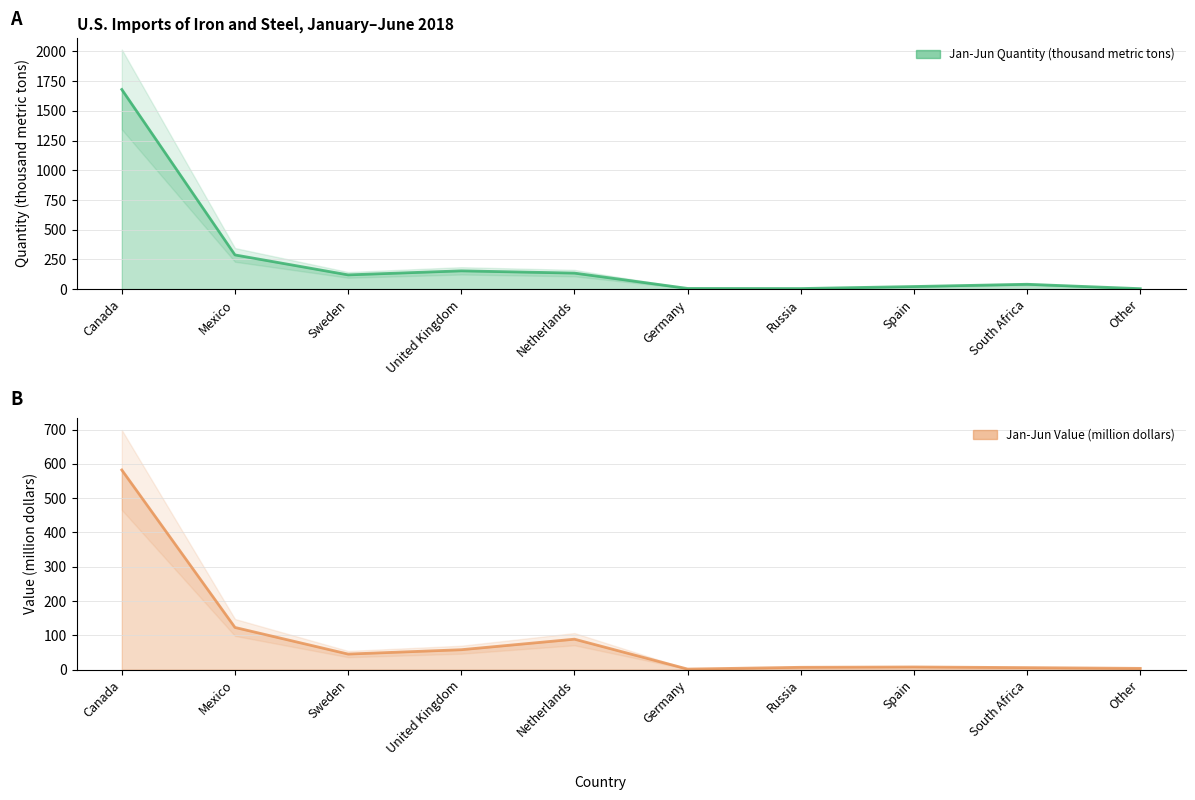

What is the label of the 1st point from the right?

Other